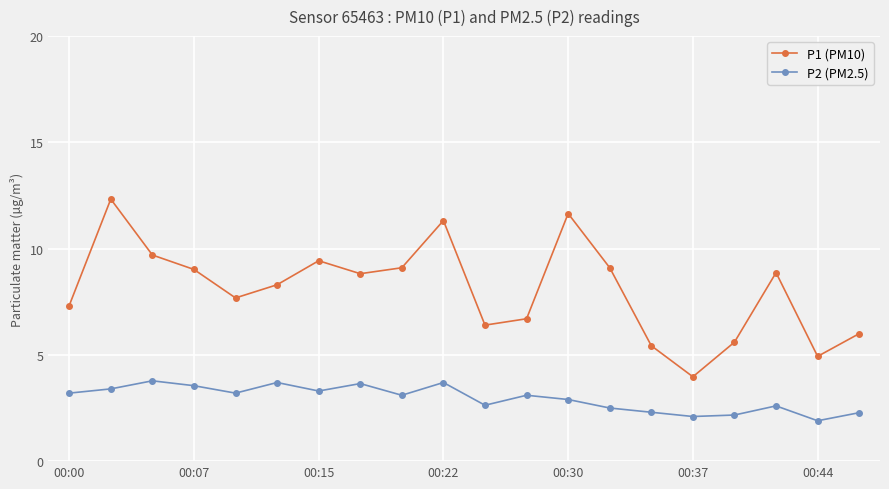

What is the minimum value for P1 (PM10)?

4.0